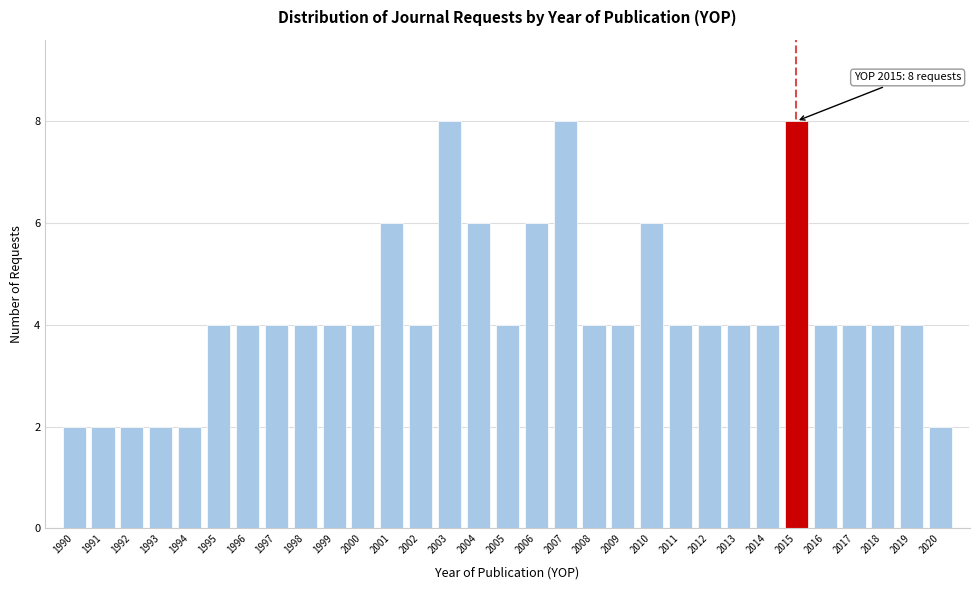

What is the sum of the values at 1994 and 1991?

4